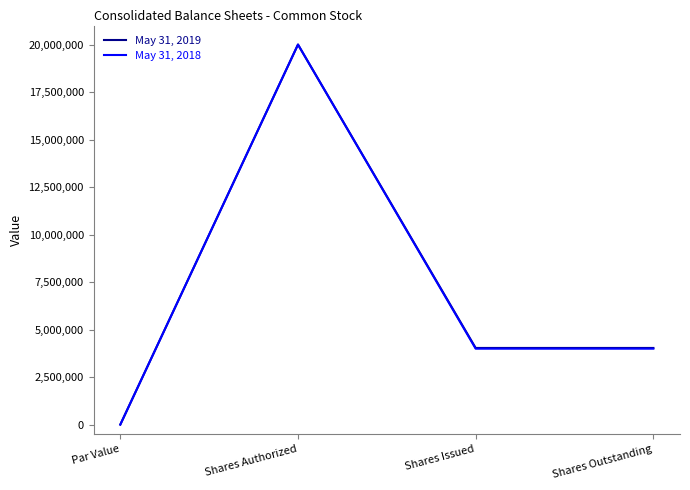

Does the chart display data point markers on the line(s)?

No